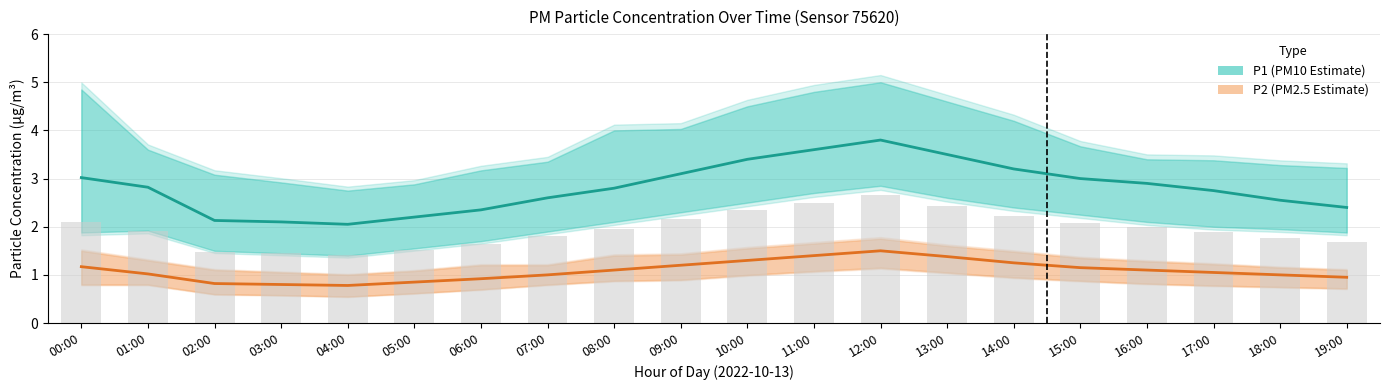

What is the value of the P1 (PM10 Estimate) bar at the 12th from the left?

3.6